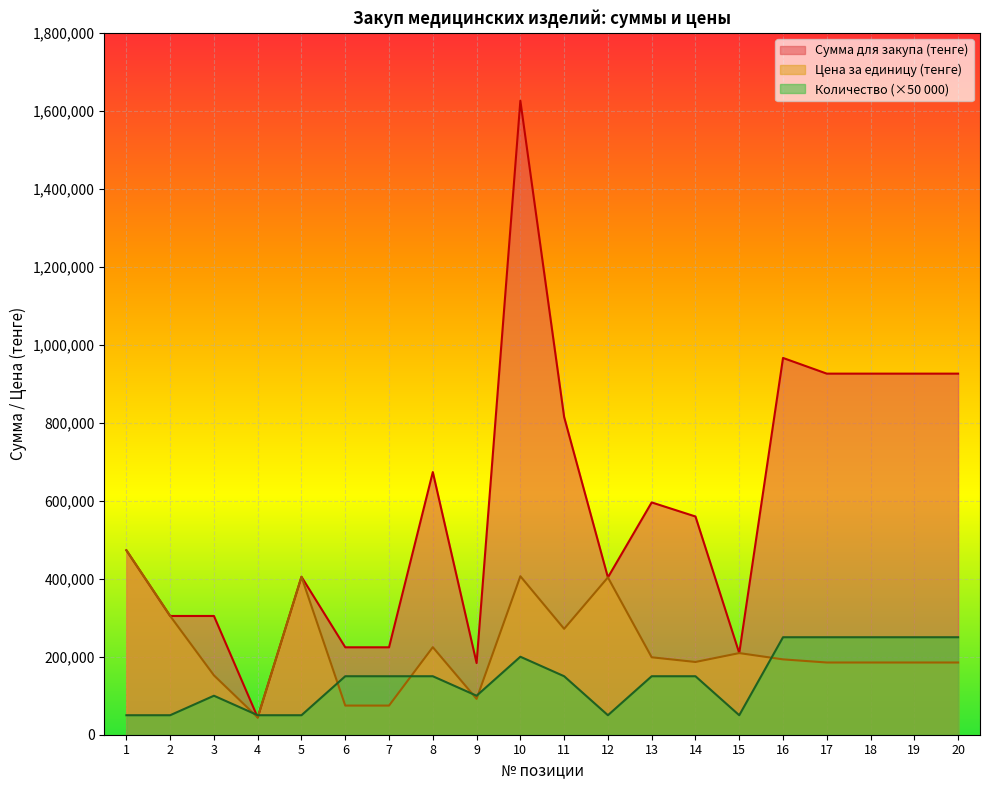

What is the sum of all Количество values?

2850000